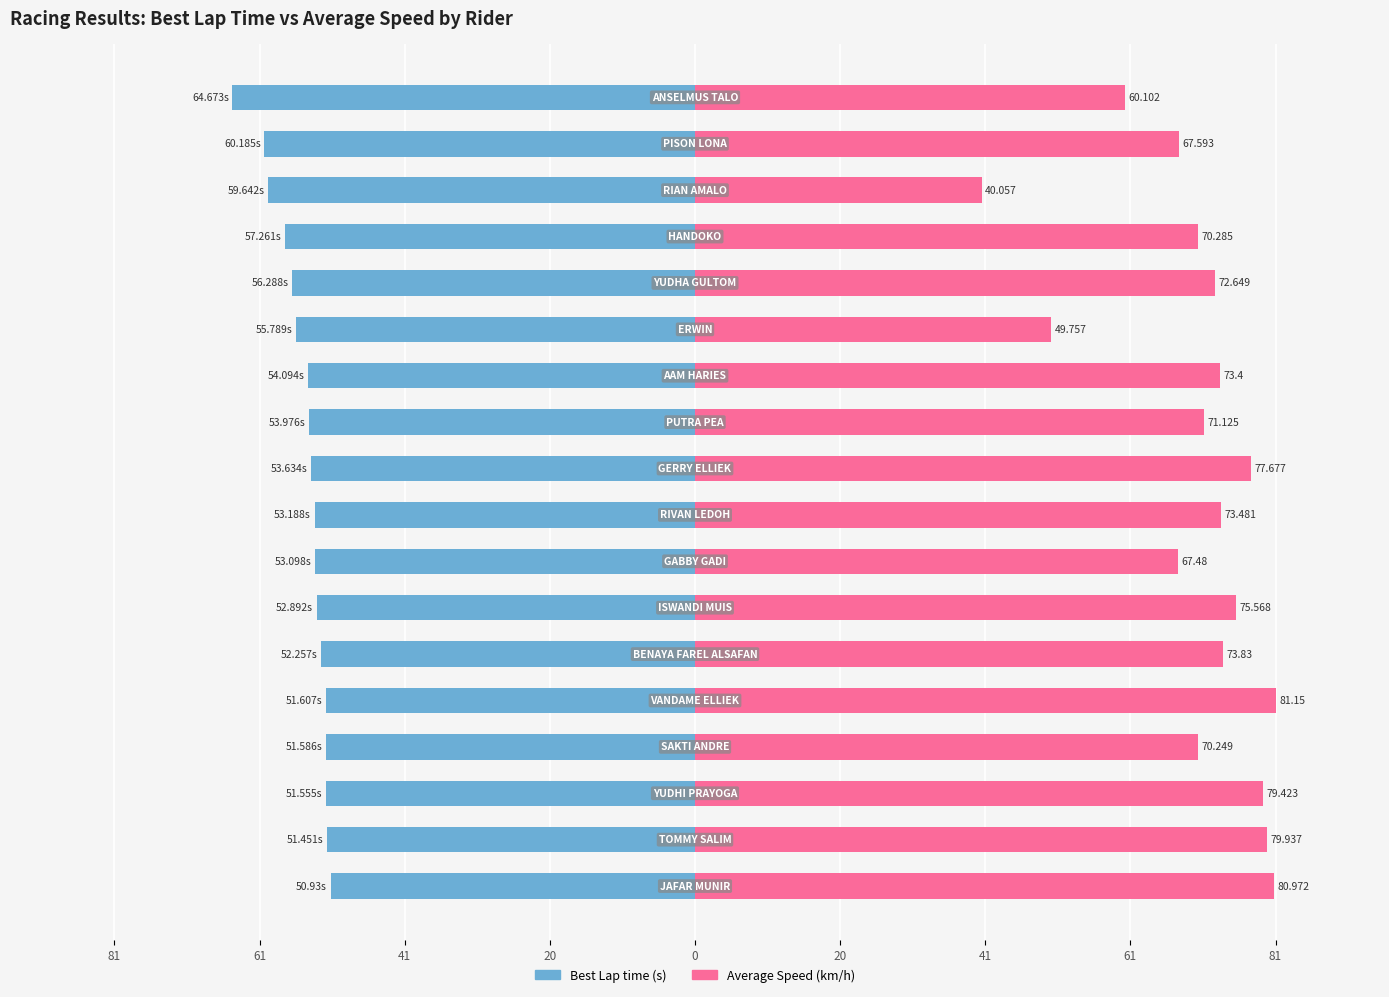

Rank the series by their average value, from lowest to highest.

Best Lap time, Average Speed